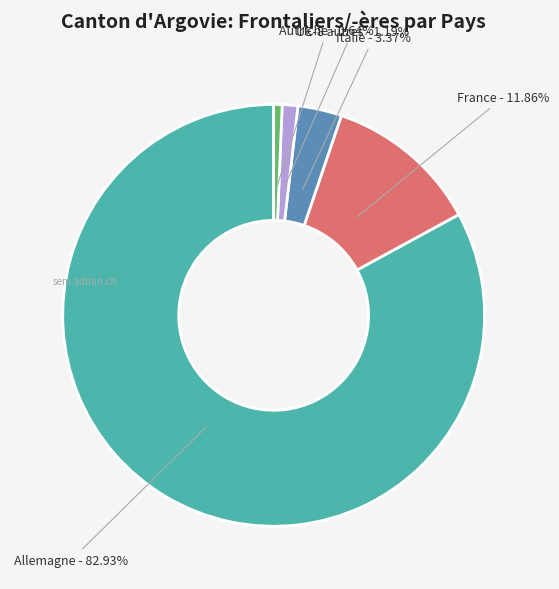

Between Autriche and France, which is larger?

France